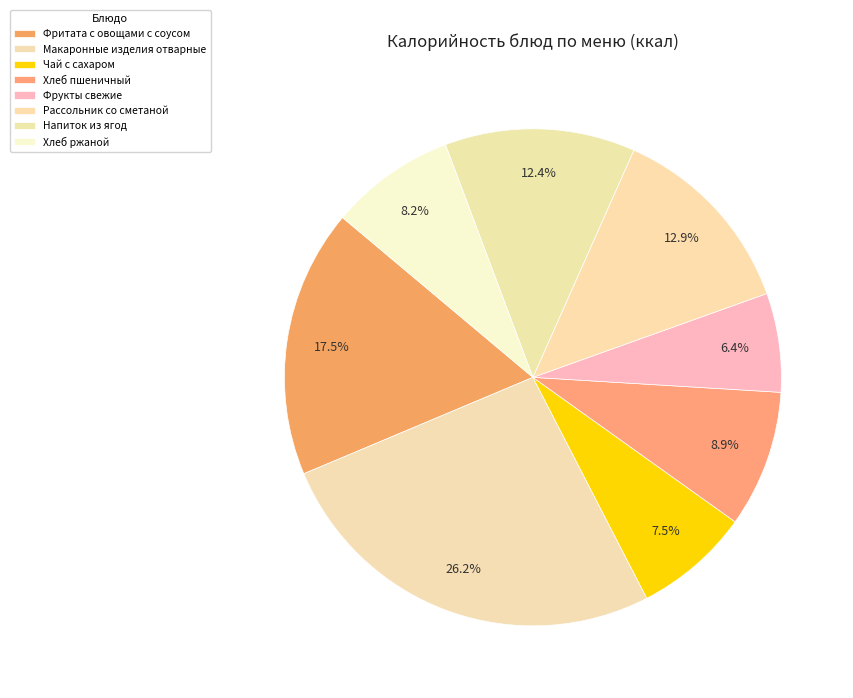

How many segments does this pie chart have?

8